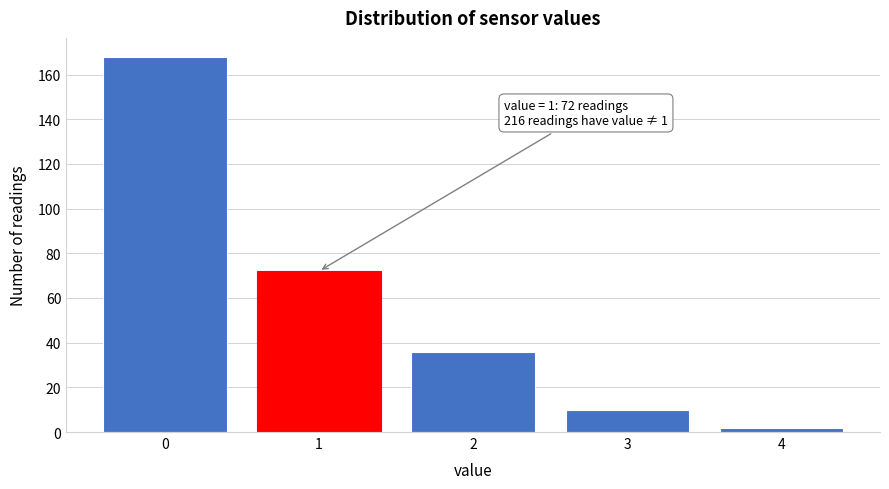

Reading left to right, list all the values displayed in this chart.

0=168	1=72	2=36	3=10	4=2